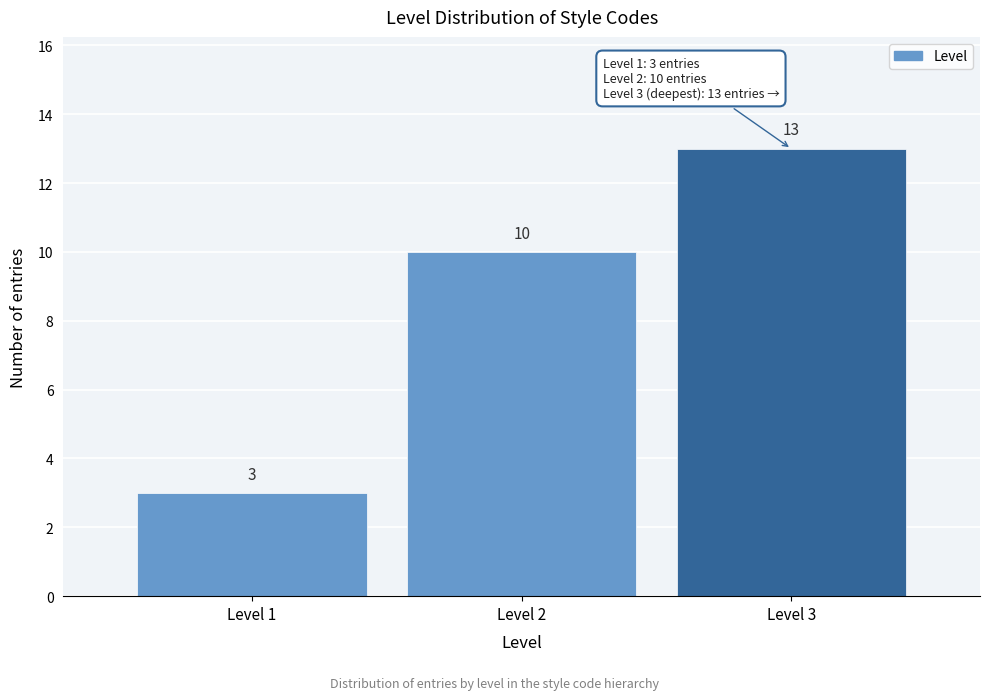

Reading left to right, what are all the values shown in this chart?

Level 1=3	Level 2=10	Level 3=13